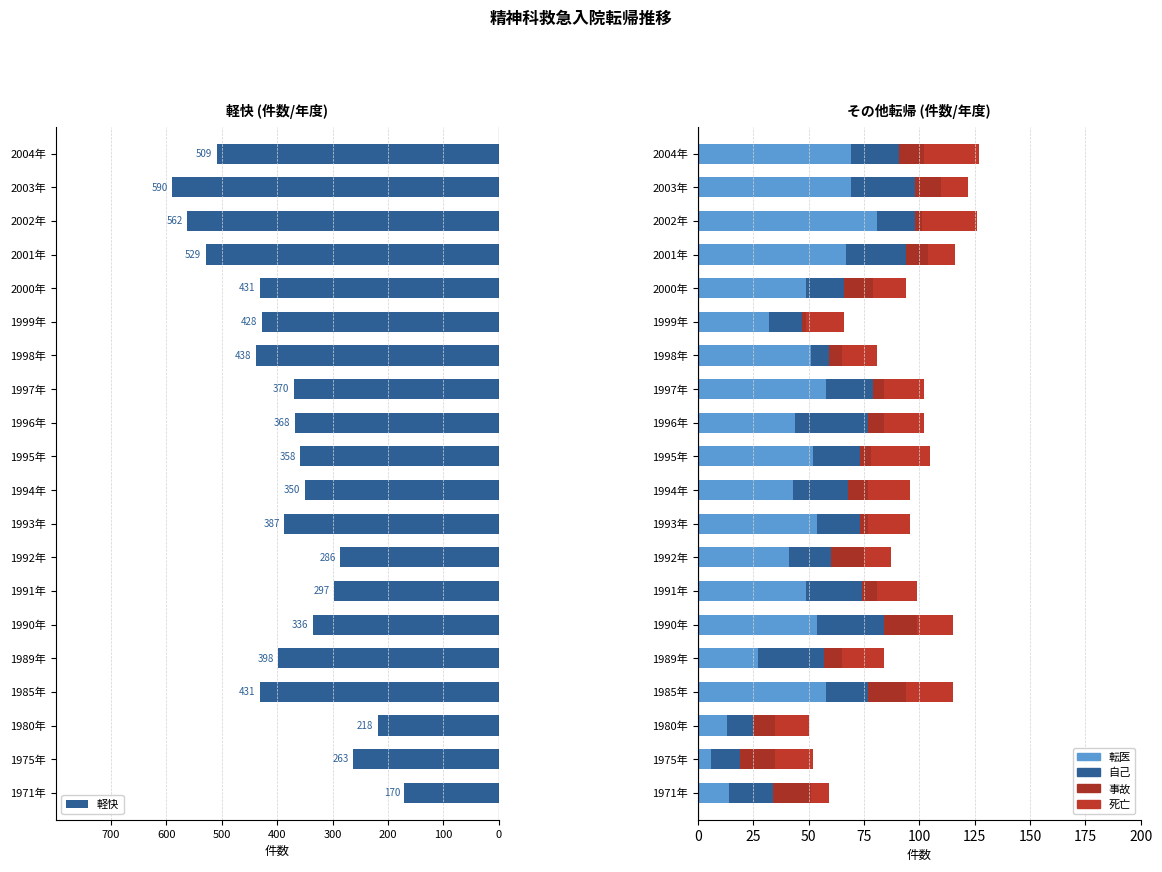

How many bars are there in each group?

5